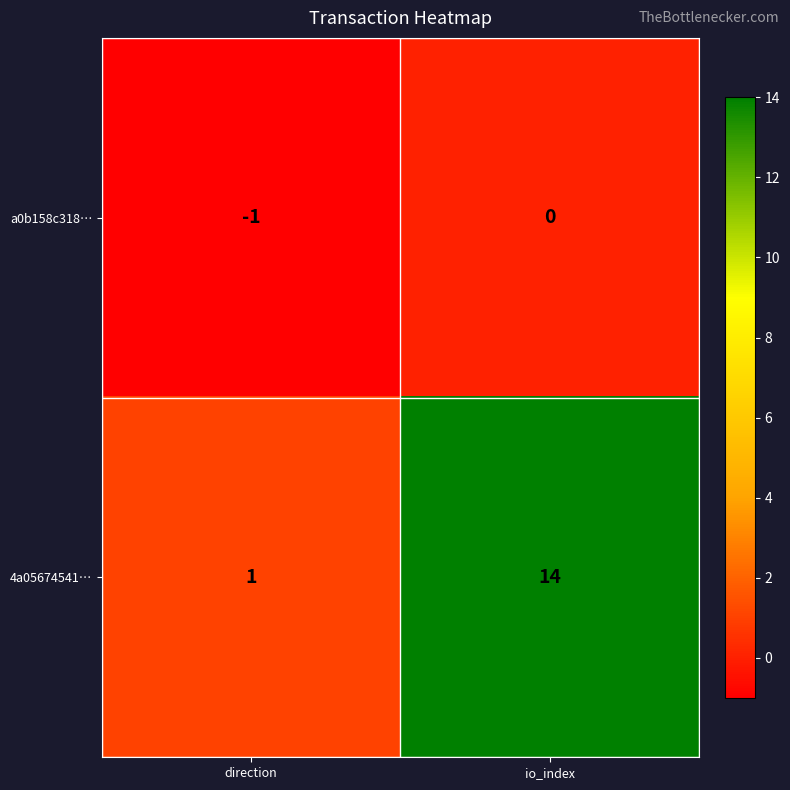

Which series has the largest range (max minus min)?

4a05674541…